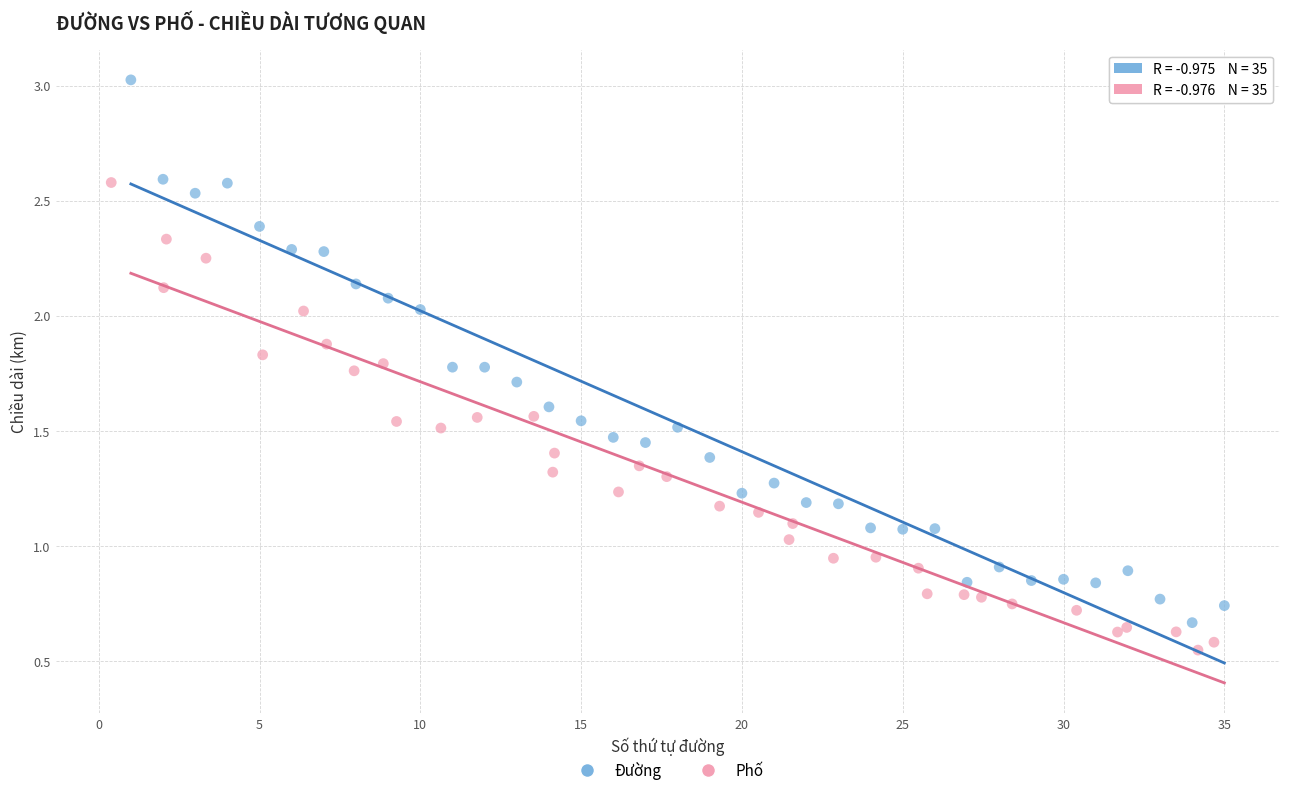

What are all the series names shown in the legend?

Đường, Phố